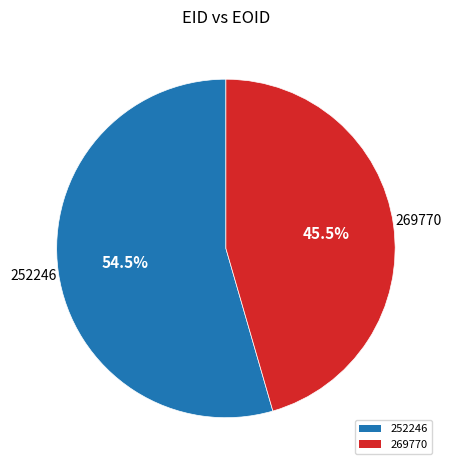

Between 252246 and 269770, which is larger?

252246